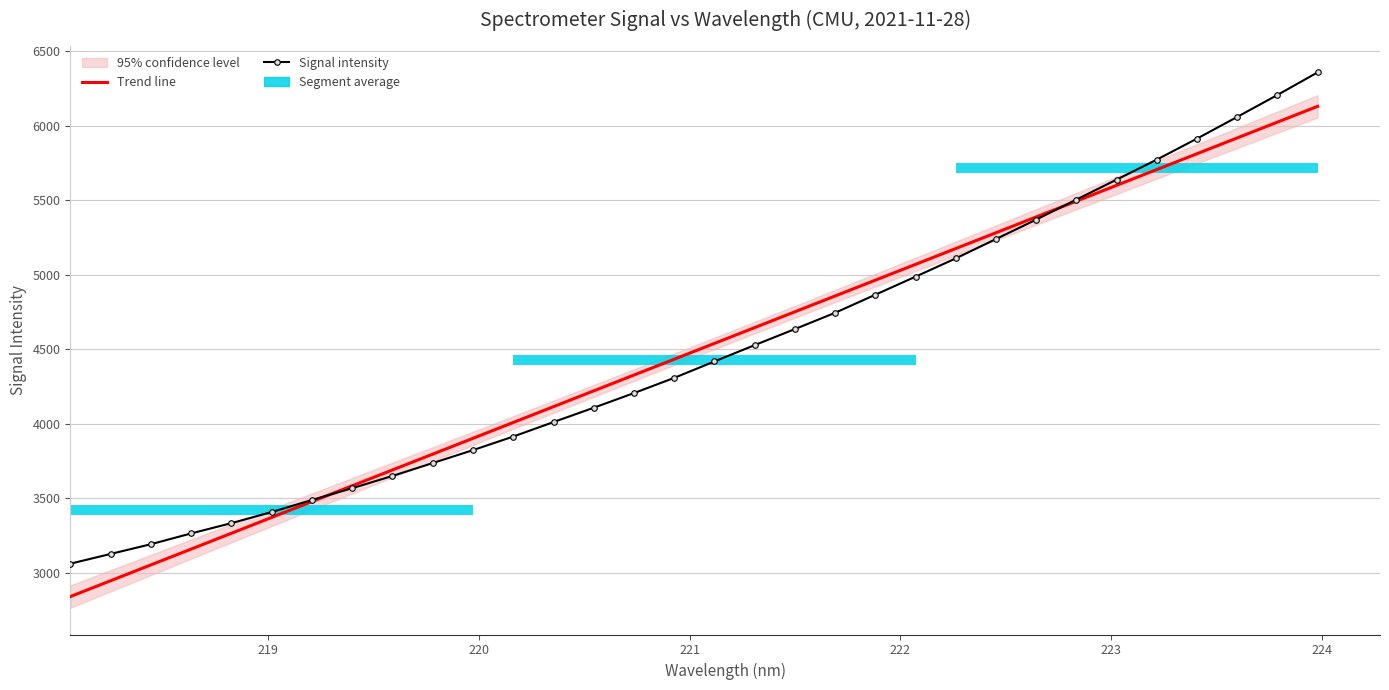

What is the maximum value shown in the chart?

6359.8